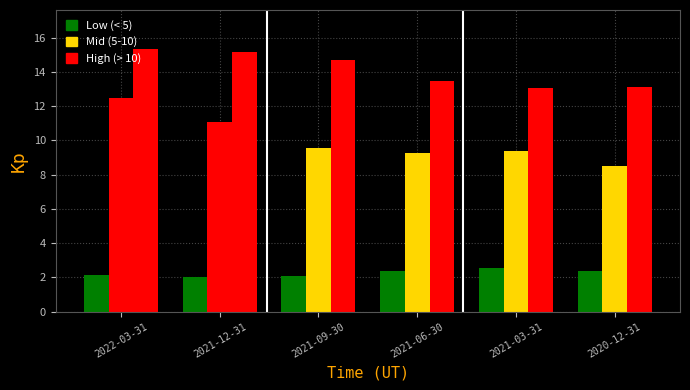

How many series are shown in this chart?

3